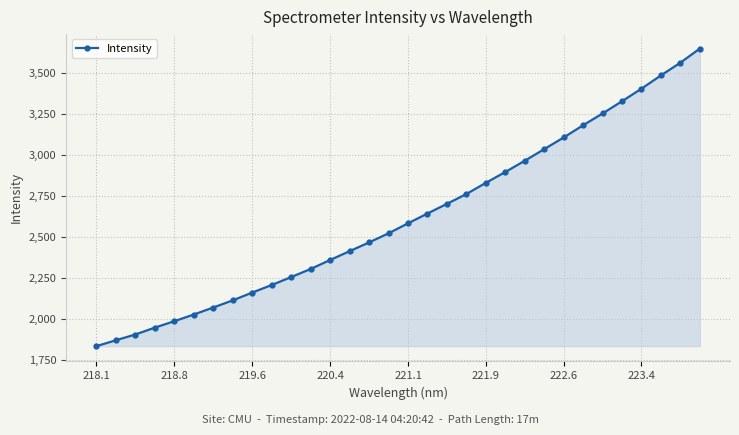

What is the difference between the maximum and minimum values?

1813.7